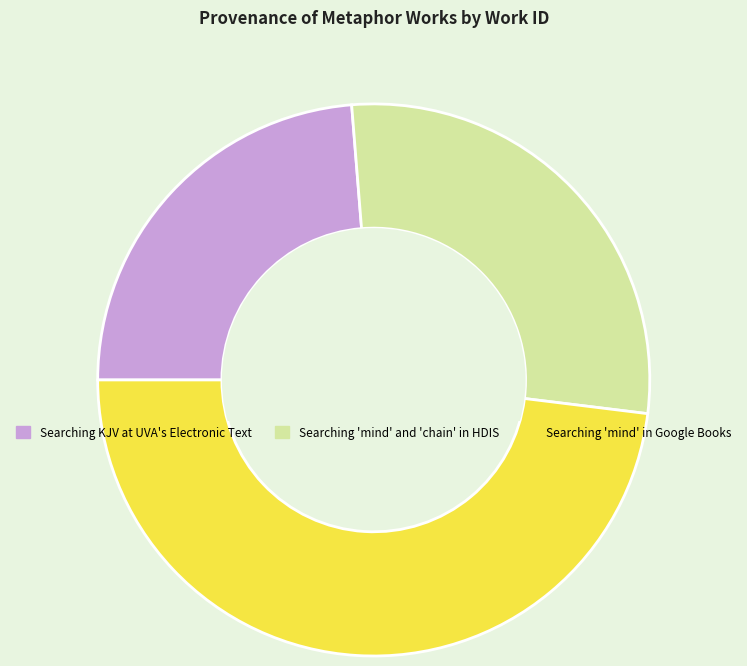

Does any single category account for the majority?

No